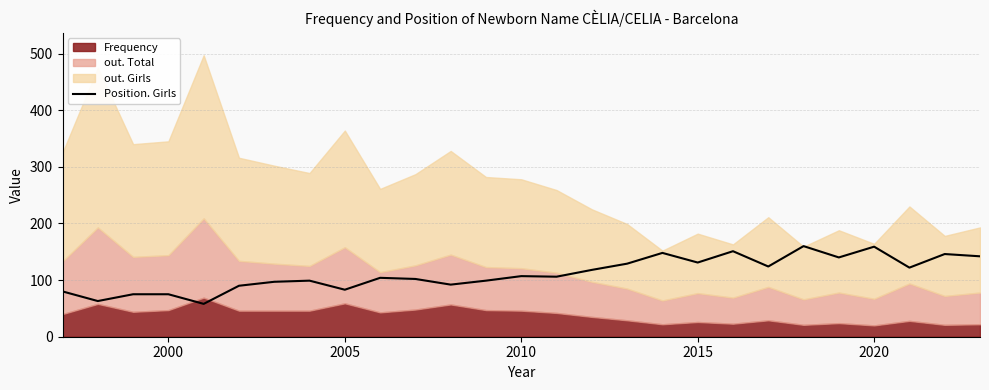

What is the minimum value for Position. Girls?

58